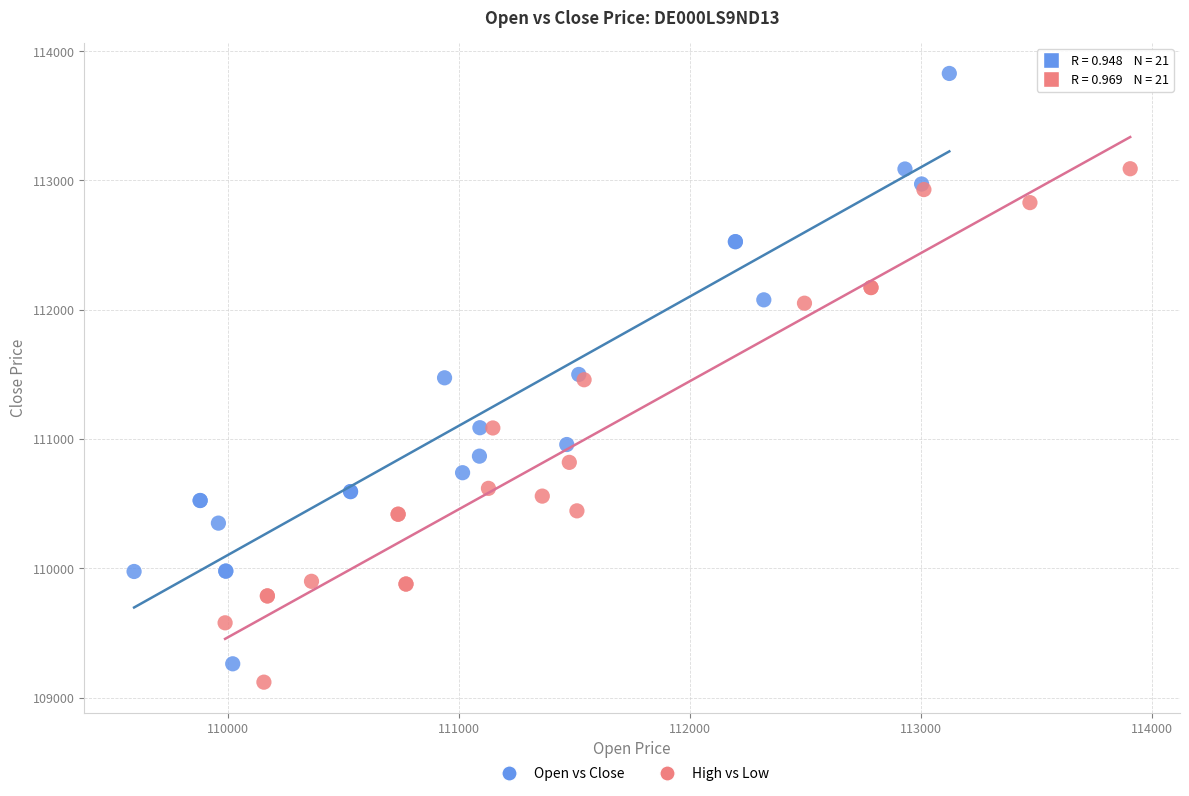

Which series has the largest Y range (max minus min)?

Open vs Close